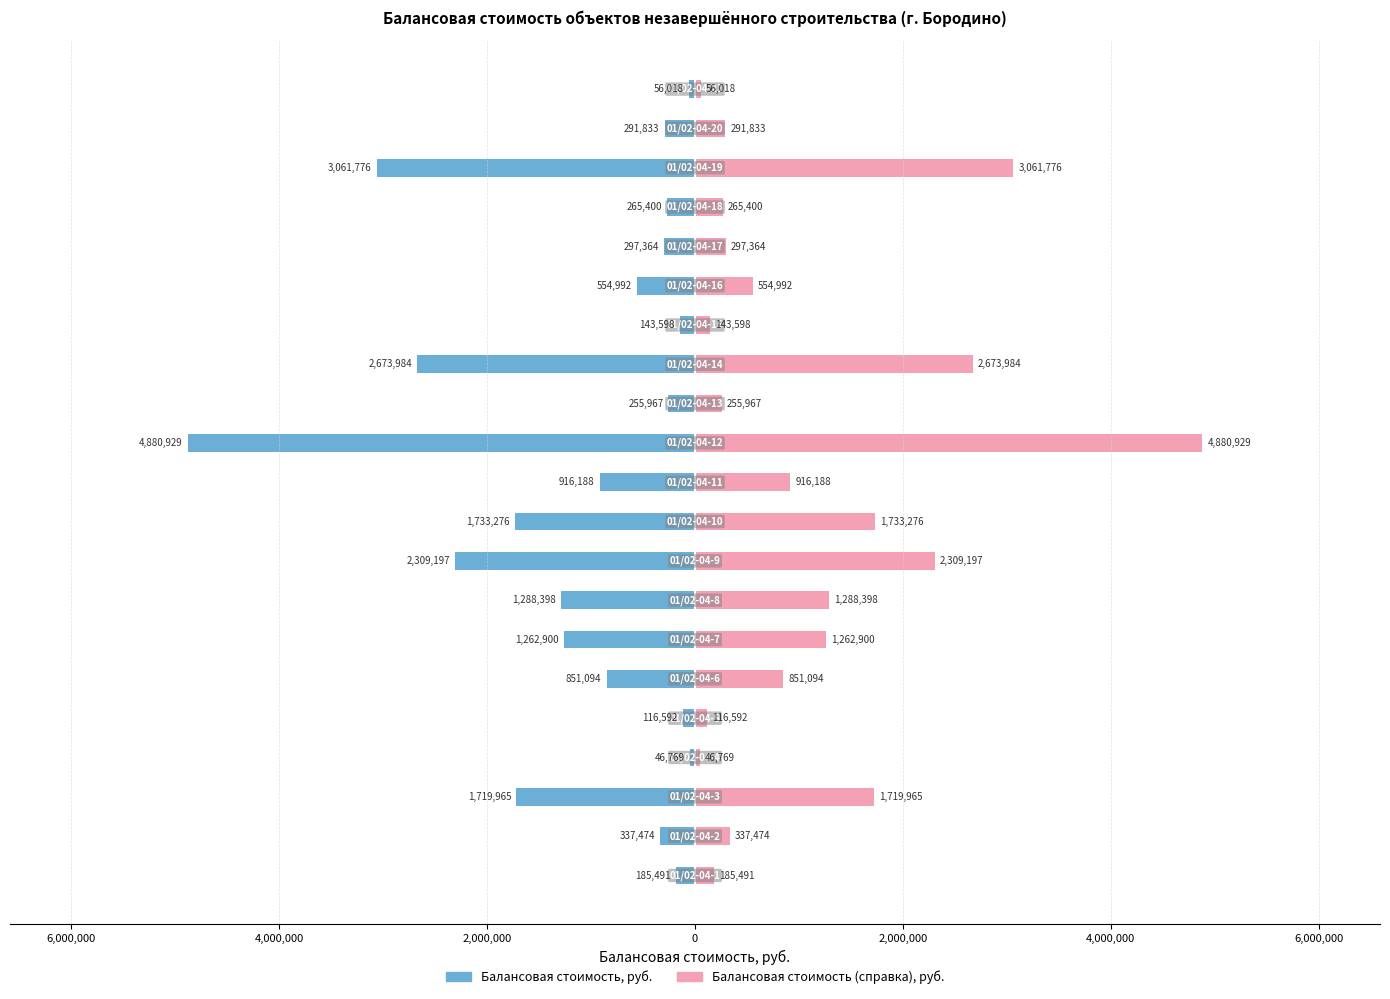

Does the chart contain stacked bars?

No